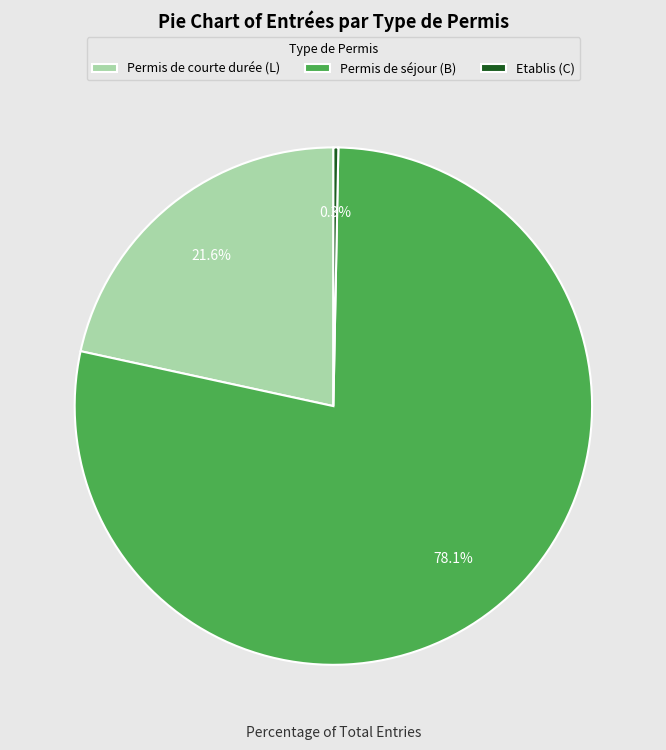

Combined, do Etablis (C) and Permis de courte durée (L) account for over 50%?

No